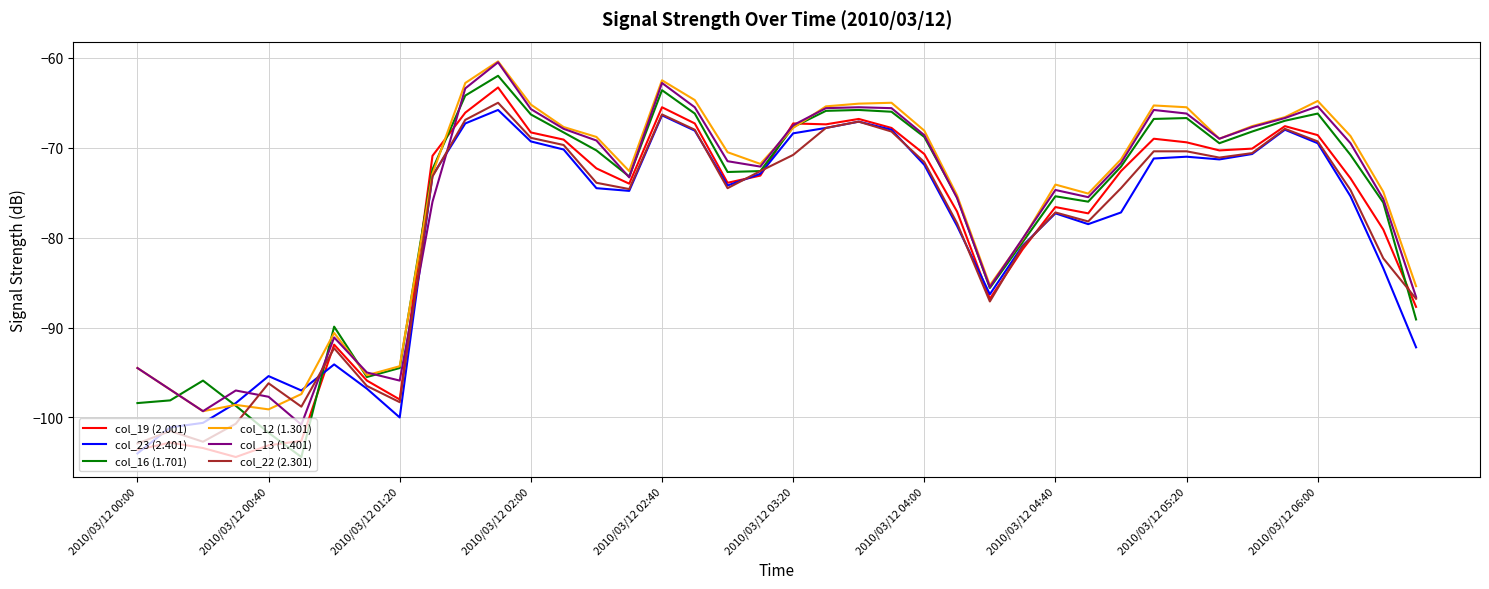

What is the greatest value displayed?

-60.4